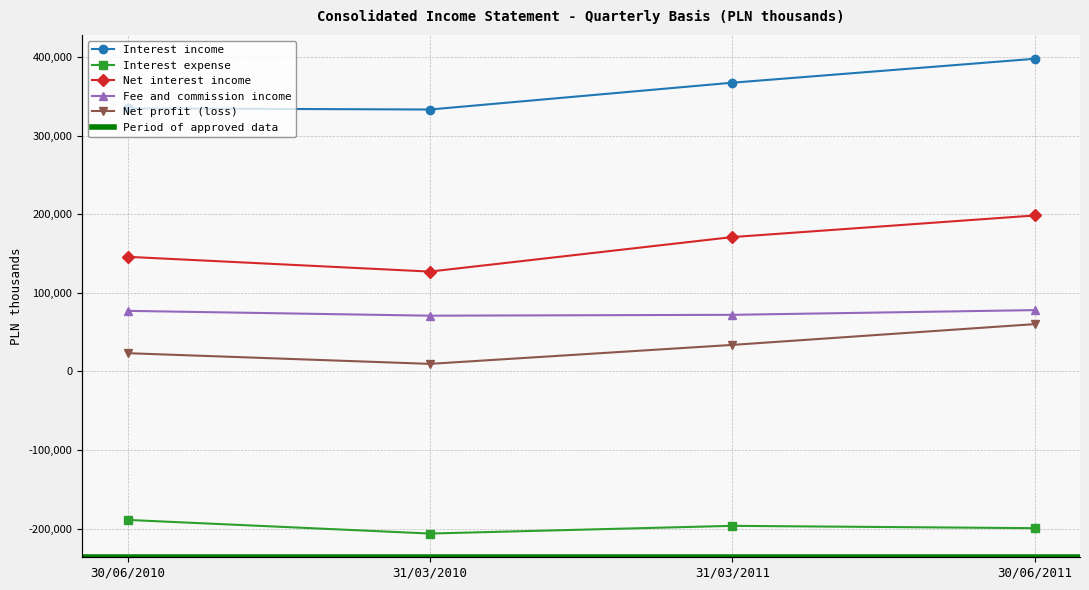

How many values in the Net interest income series are below 171140?

2